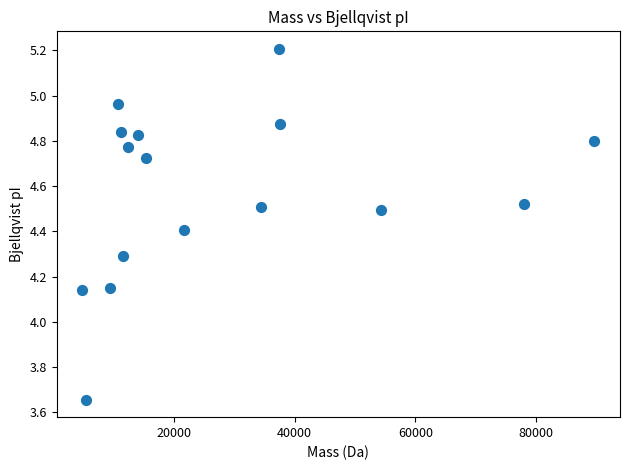

What is the range of X values (max minus min)?

84736.1